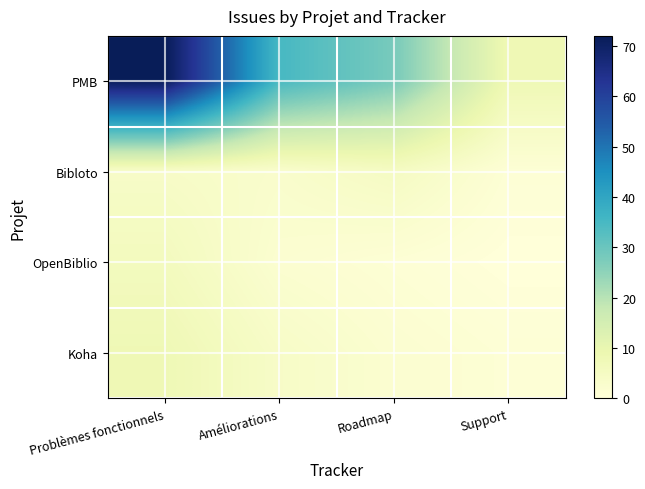

Which series changed the most between Roadmap and Support?

PMB